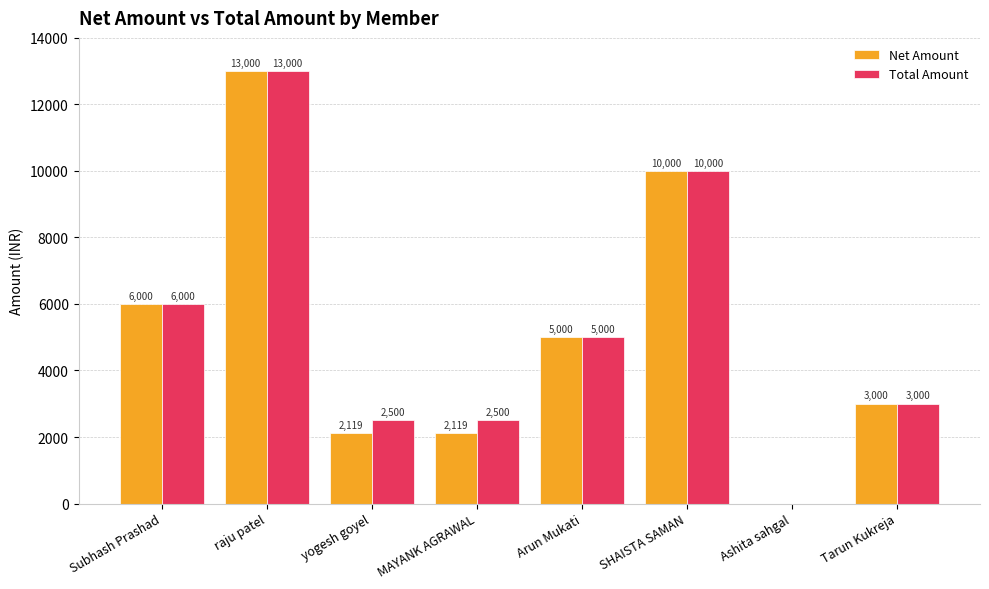

Which series has the largest total across all categories?

Total Amount